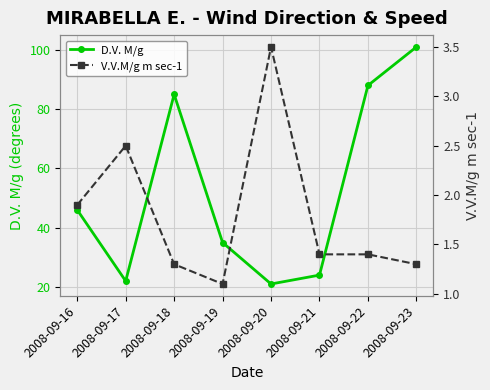

Is this an area chart (filled region under the line)?

No